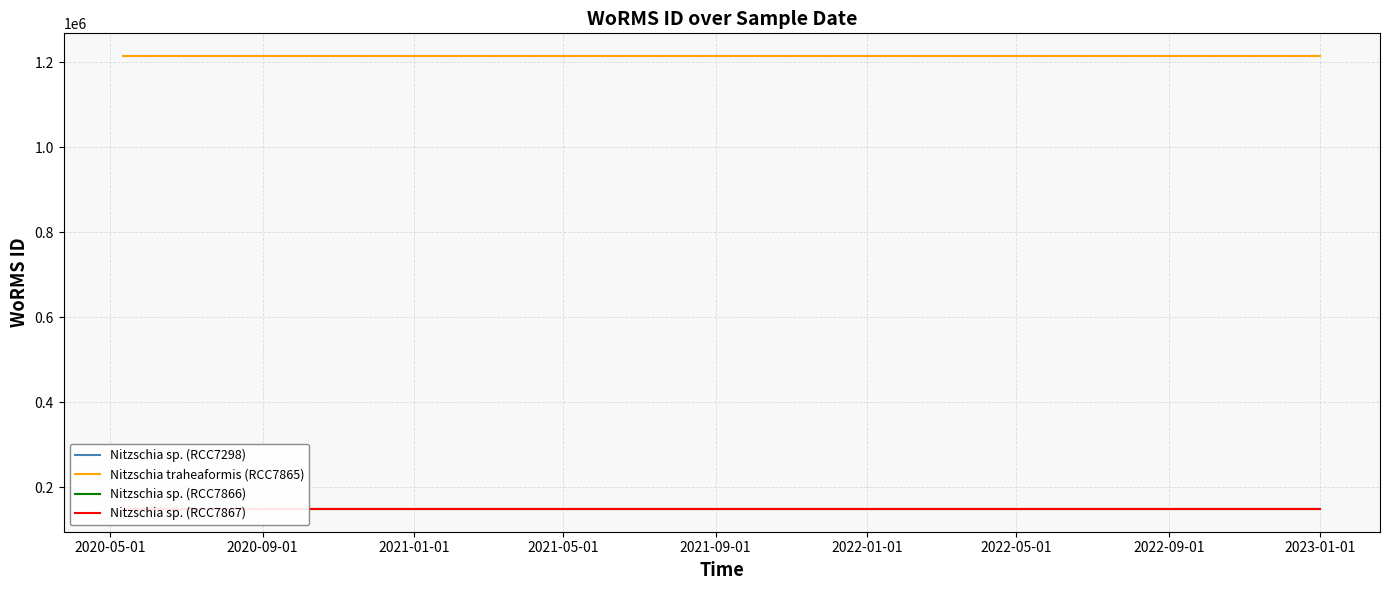

Does the chart have visible grid lines?

Yes